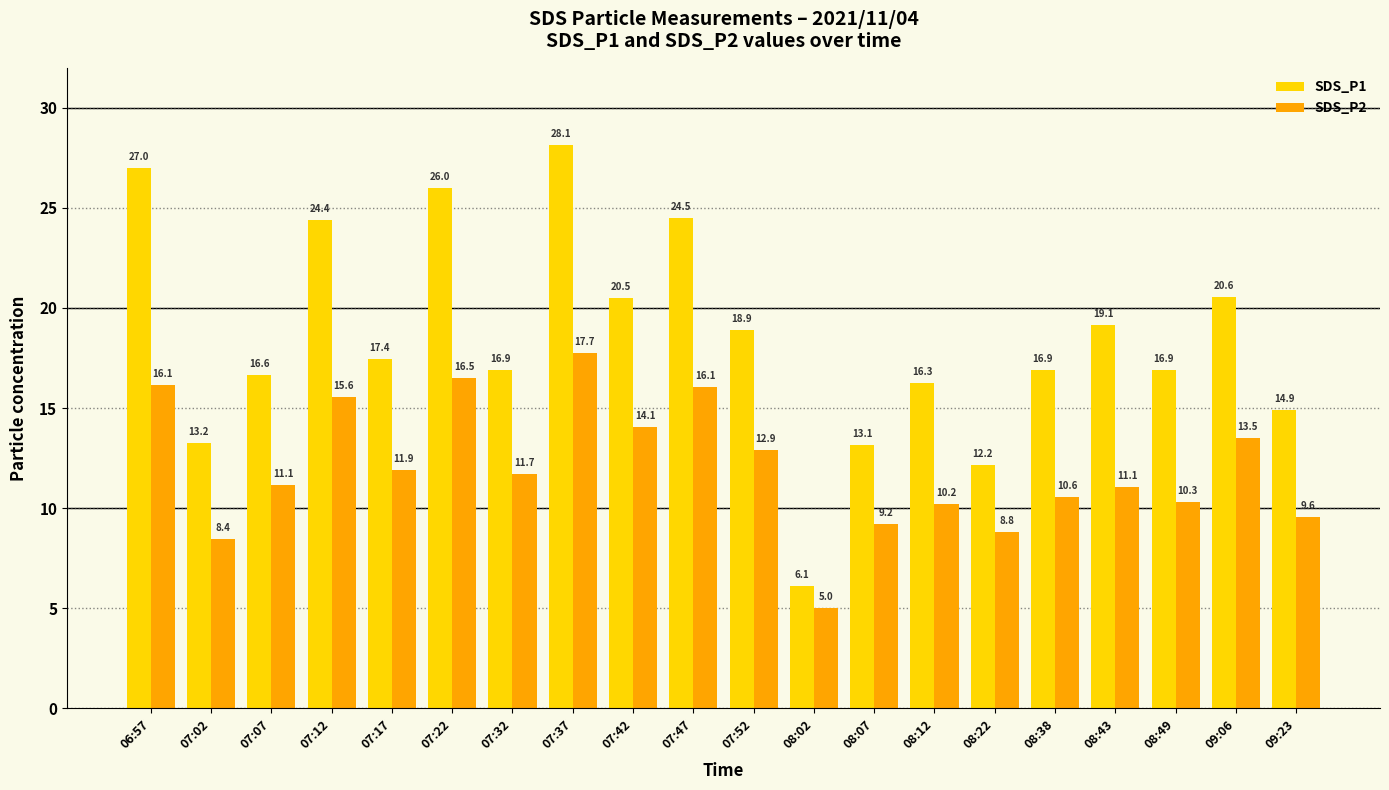

What is the minimum value for SDS_P1?

6.1